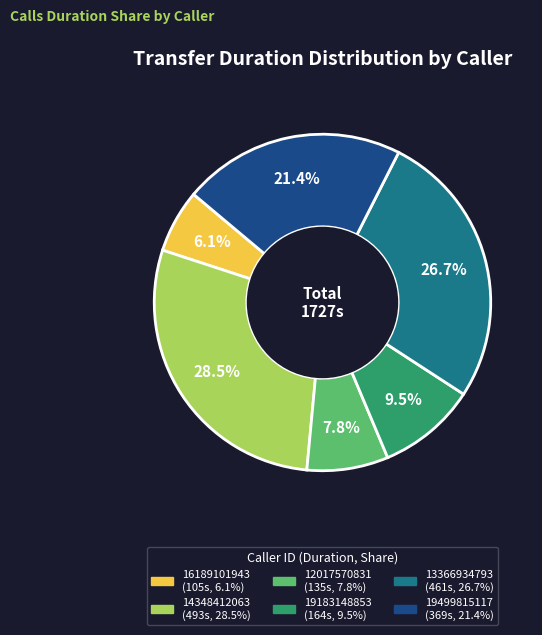

Rank the categories by value from lowest to highest.

16189101943, 12017570831, 19183148853, 19499815117, 13366934793, 14348412063